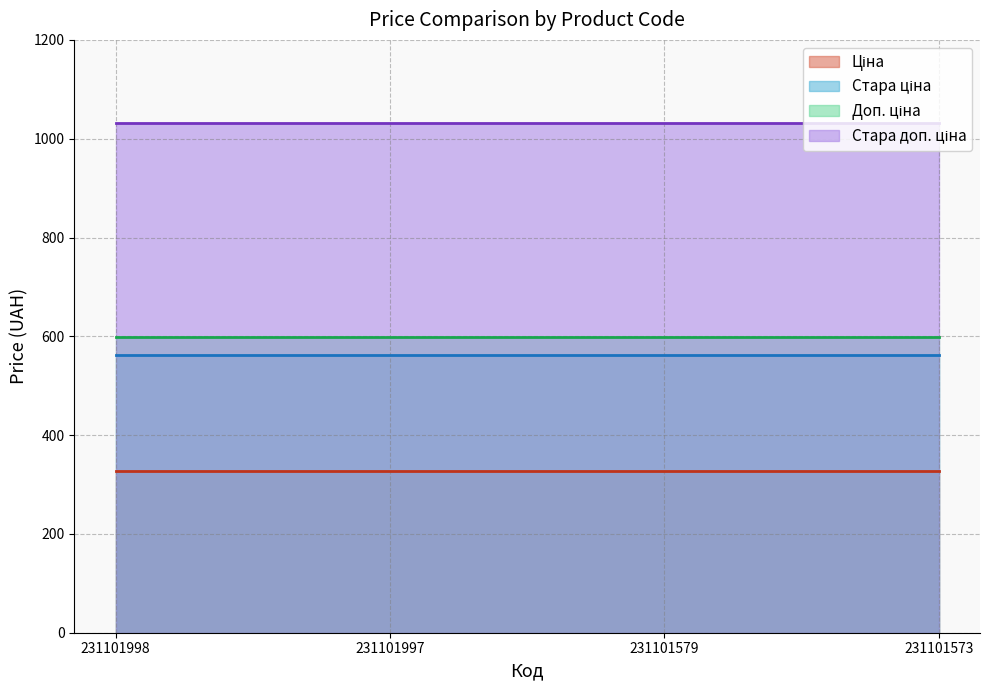

True or false: Стара ціна and Доп. ціна cross at least once.

False